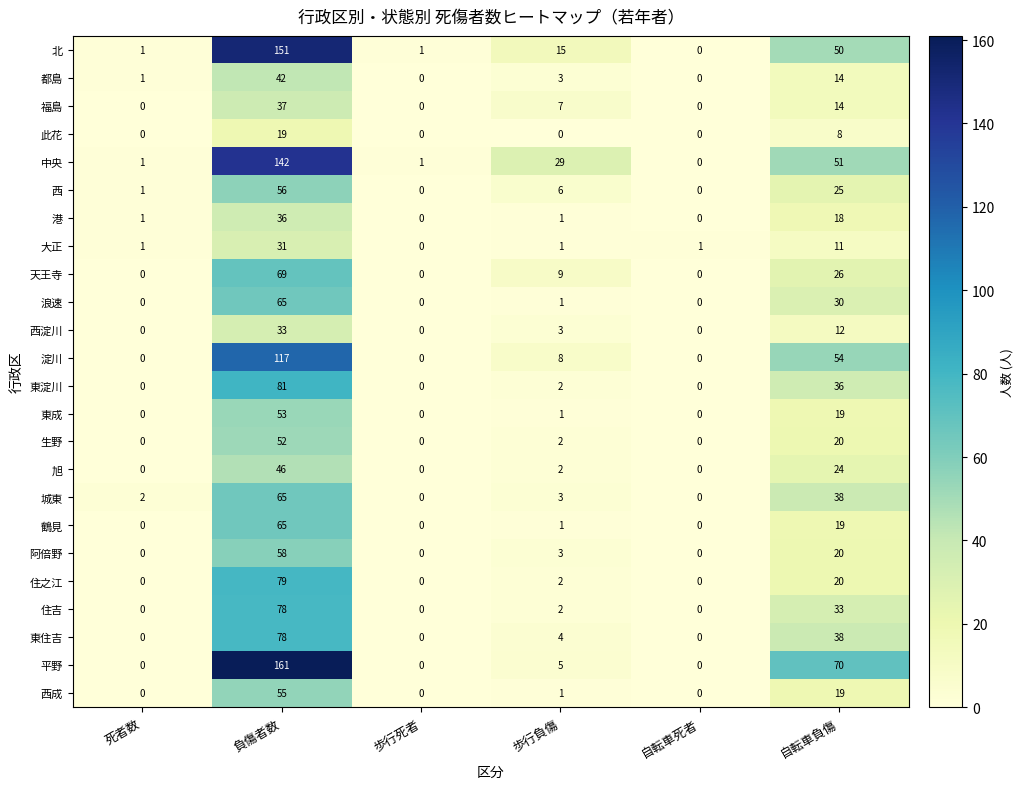

True or false: 生野 has a value of 73 at 負傷者数.

False